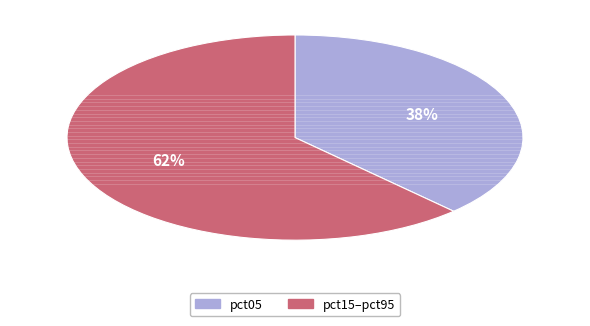

Count the number of slices in the pie.

2